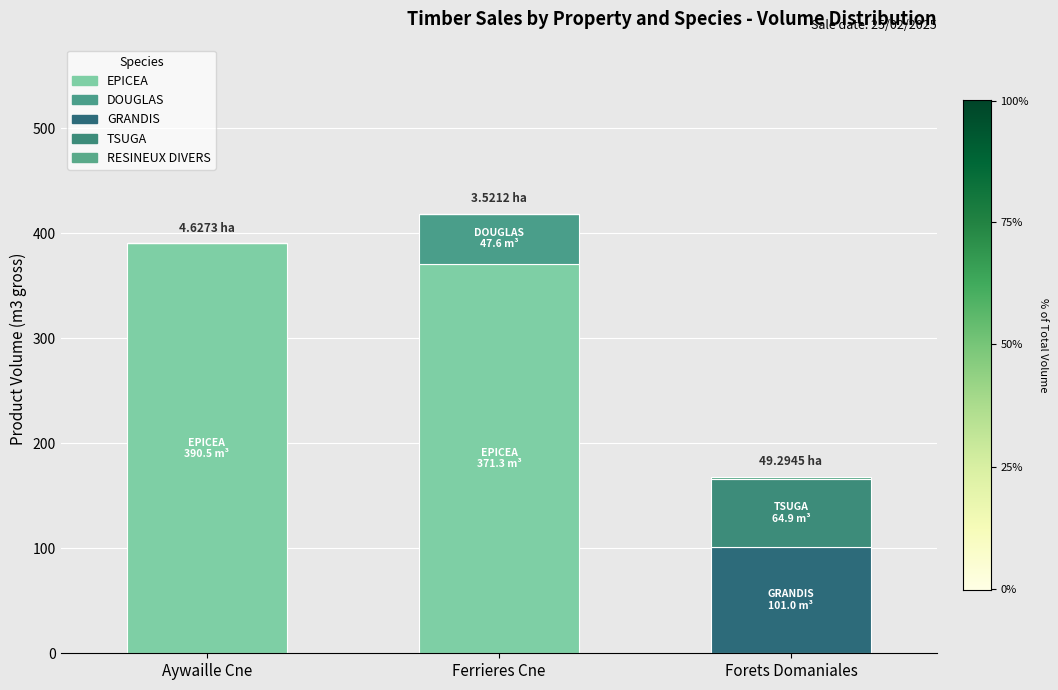

Are the bars grouped side by side (vs. stacked)?

No